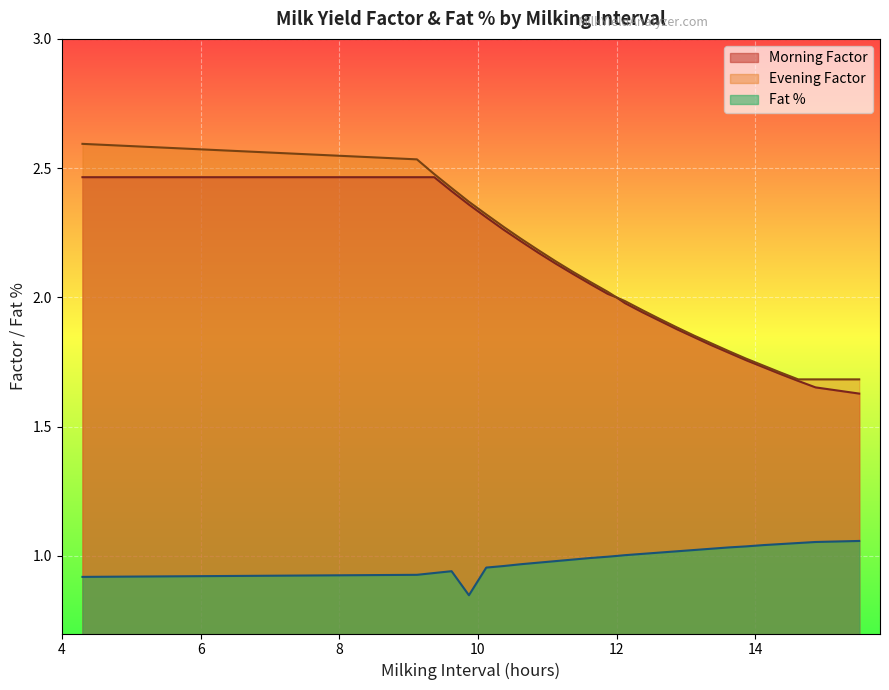

How many values in the Evening Factor series exceed 2?

13